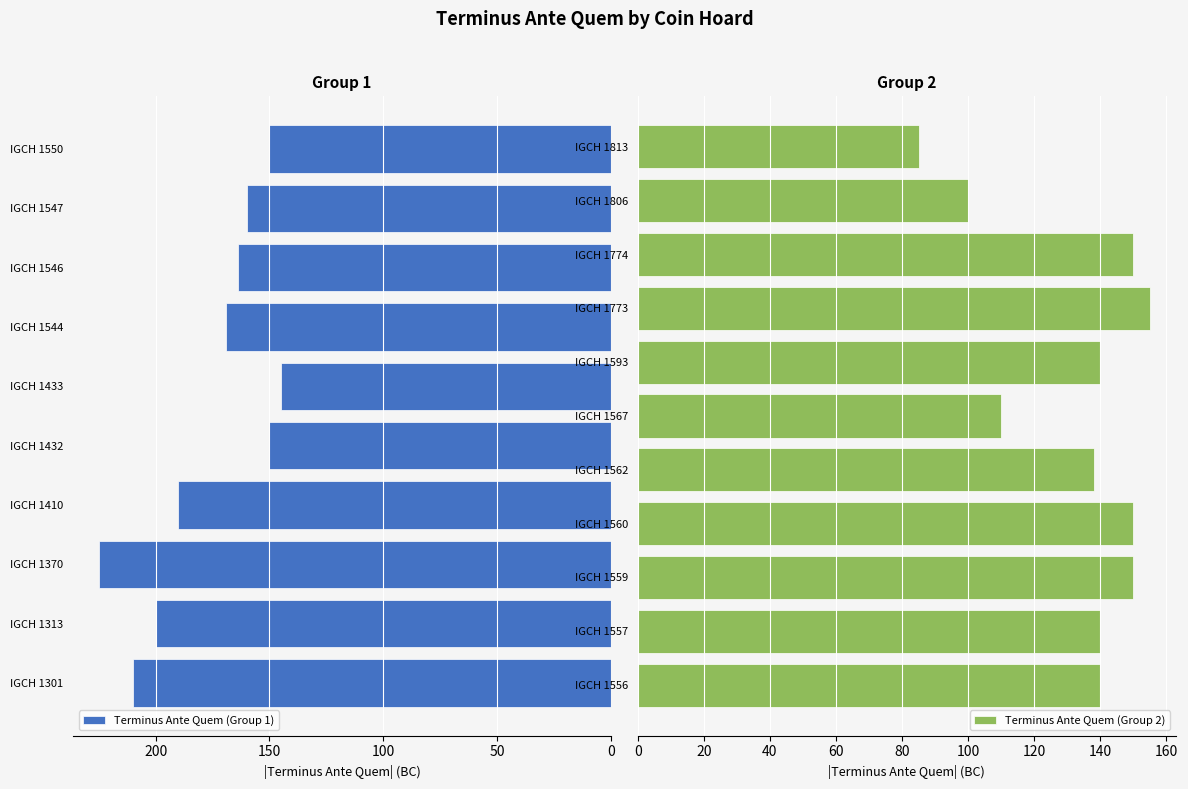

Where is Terminus Ante Quem (Group 1) nearest to the value 185?

IGCH 1410